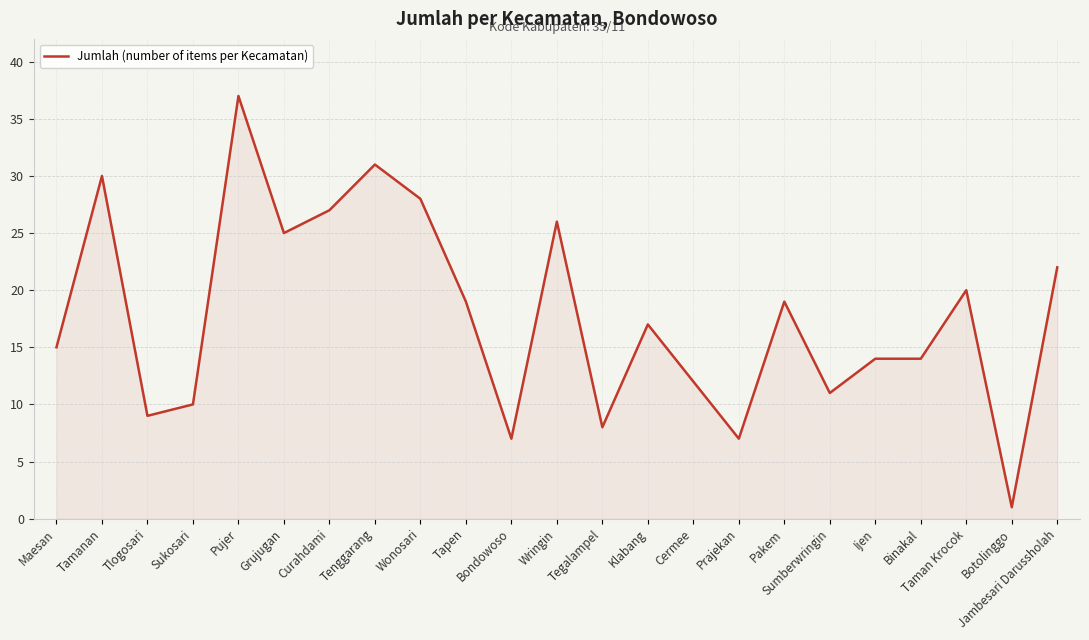

What is the difference between the maximum and minimum values?

36